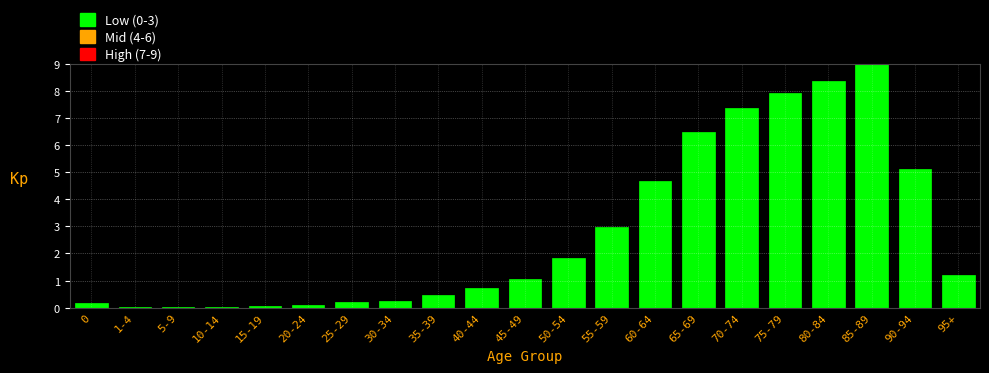

At which label is the value closest to 4?

60-64